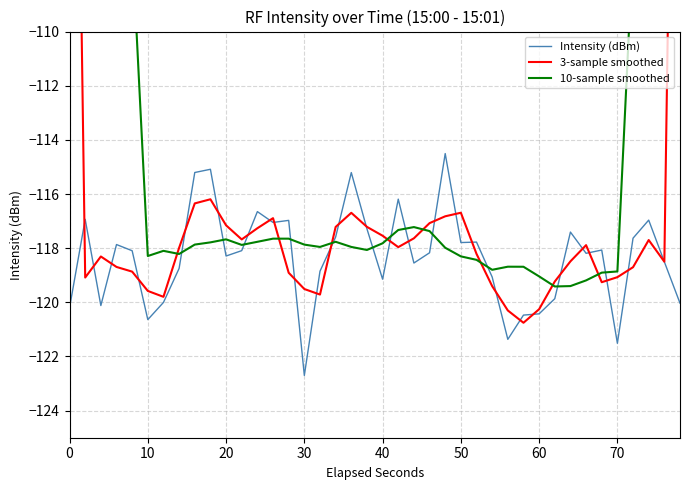

How many interior local peaks does the Intensity (dBm) series have?

12